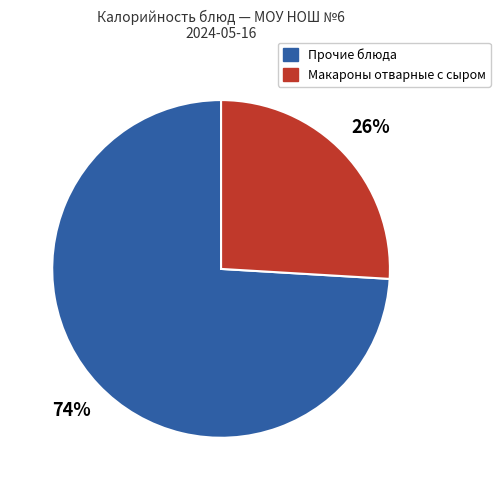

How many segments does this pie chart have?

2